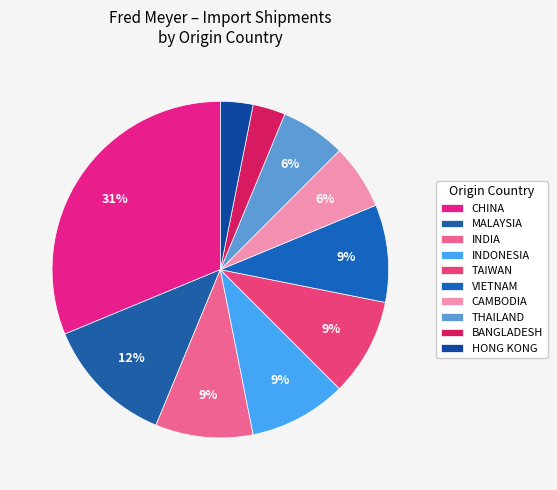

To the nearest percent, what is the combined percentage of MALAYSIA and VIETNAM?

22%